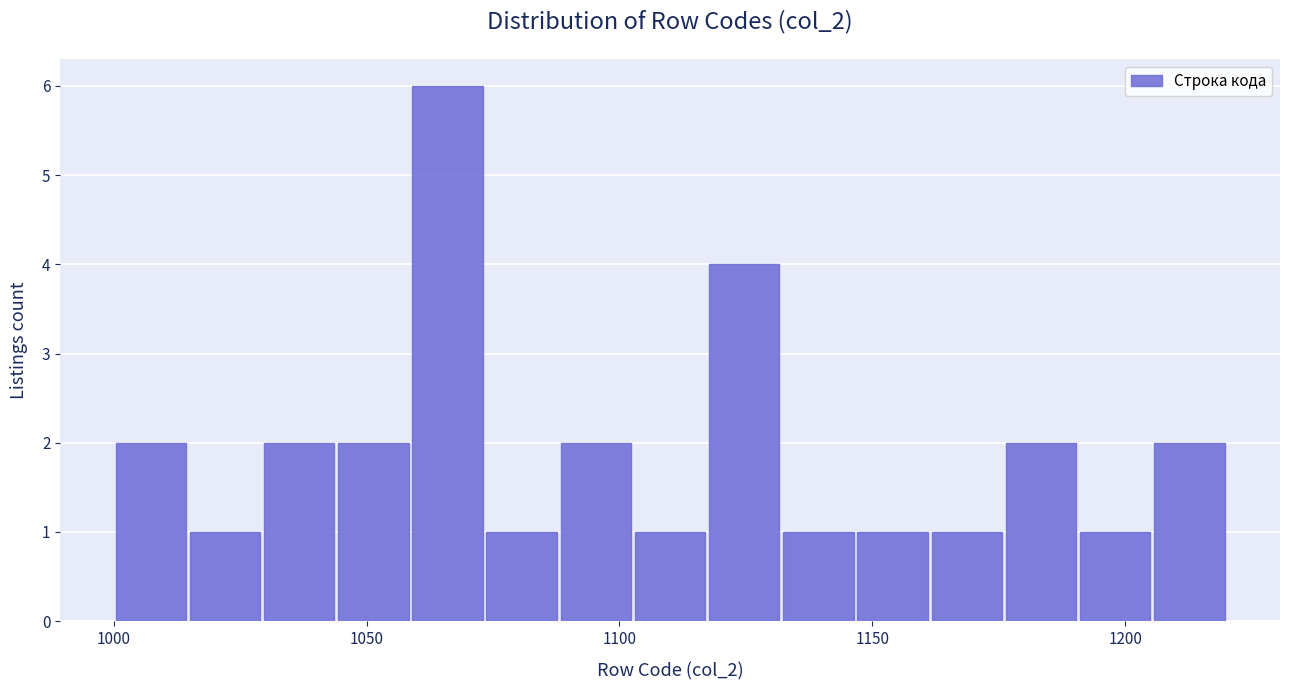

Around what value on the x-axis is the tallest bar? Give the approximate position of its centre, as read against the axis.

1065